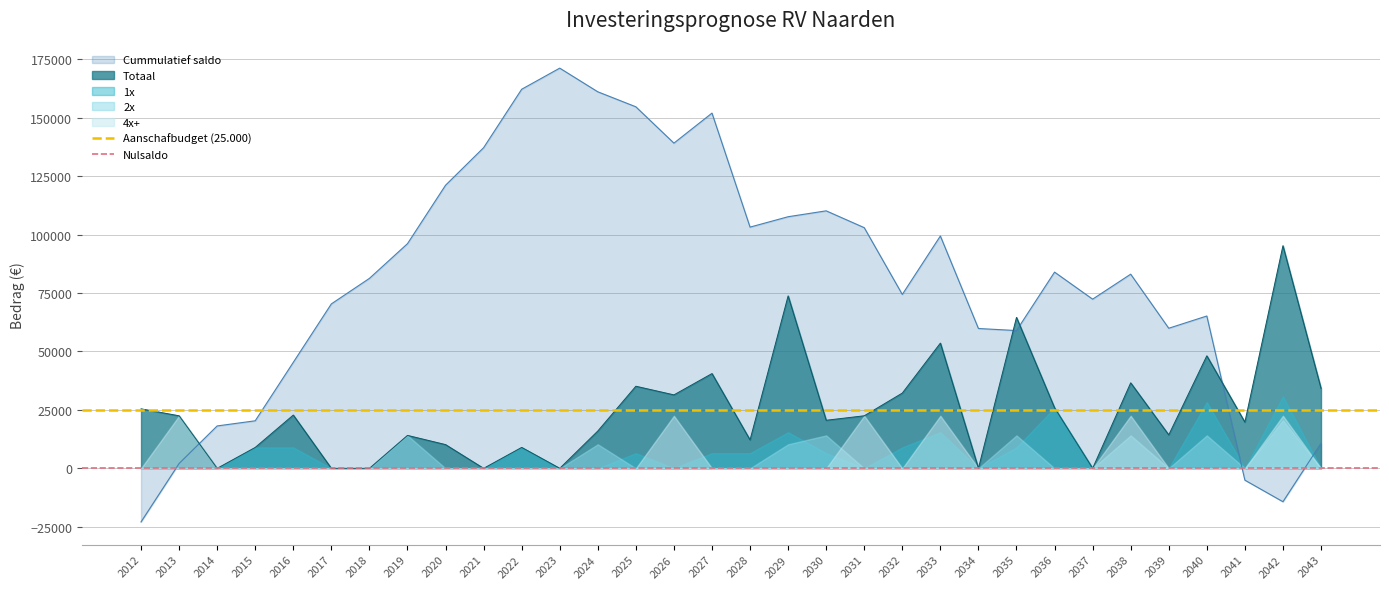

Is the value of Totaal at 2037 greater than the value of Cummulatief saldo at 2012?

Yes